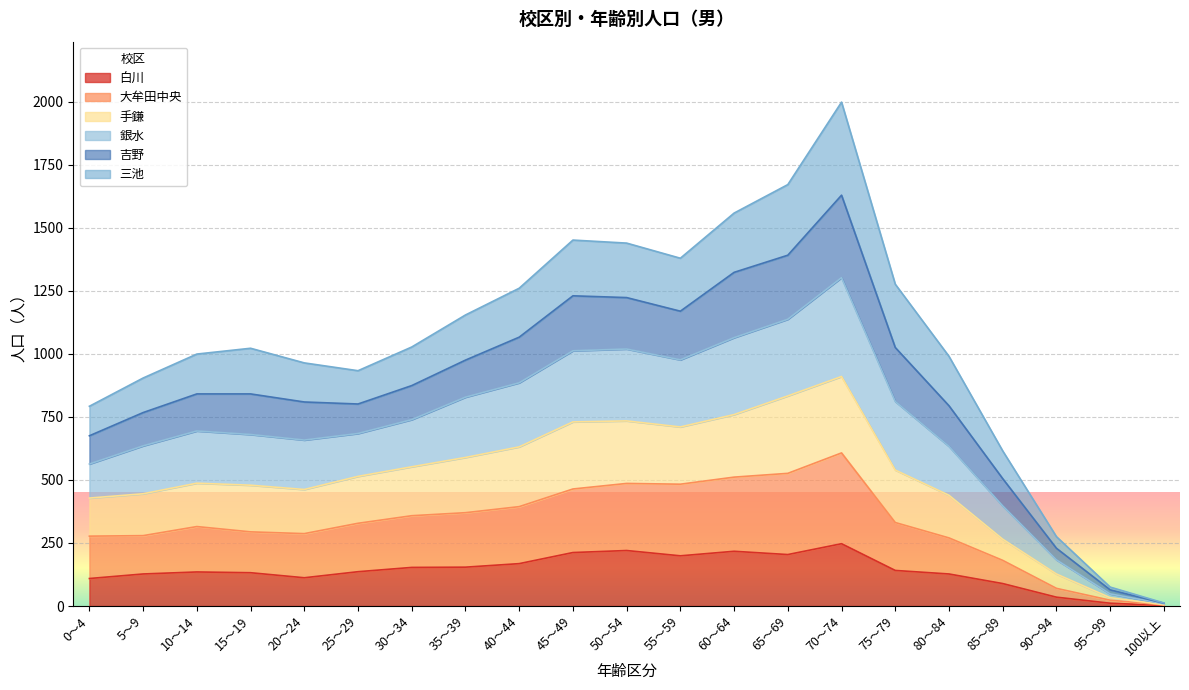

What are all the series names shown in the legend?

白川, 大牟田中央, 手鎌, 銀水, 吉野, 三池